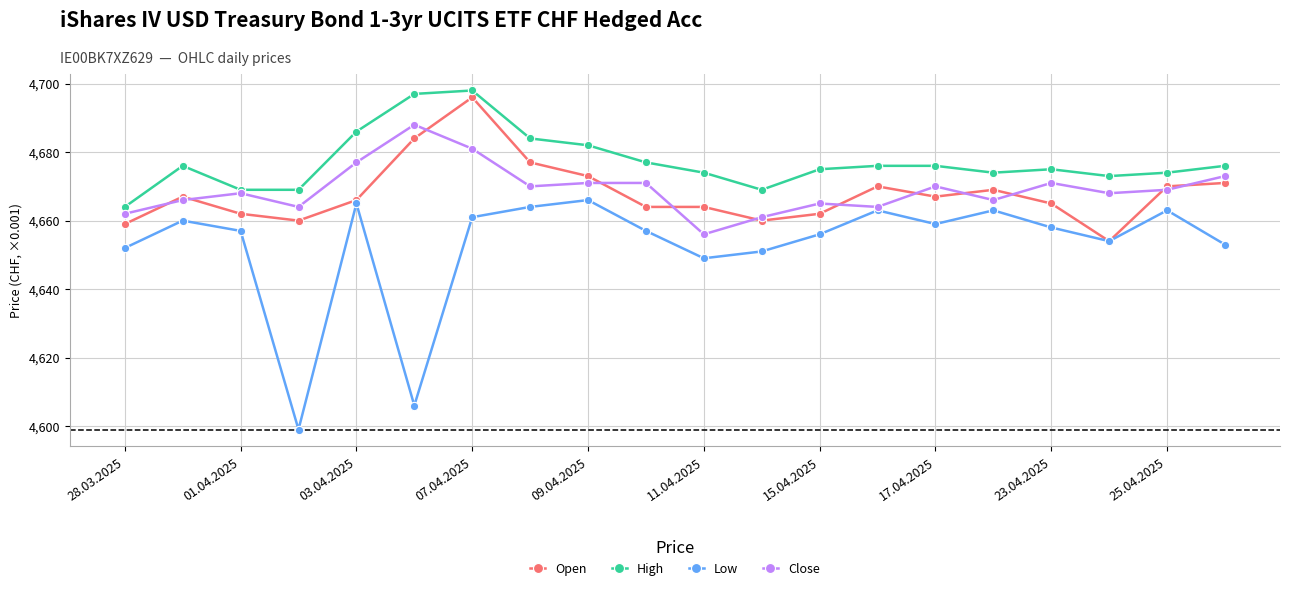

Which series has the largest total across all categories?

High